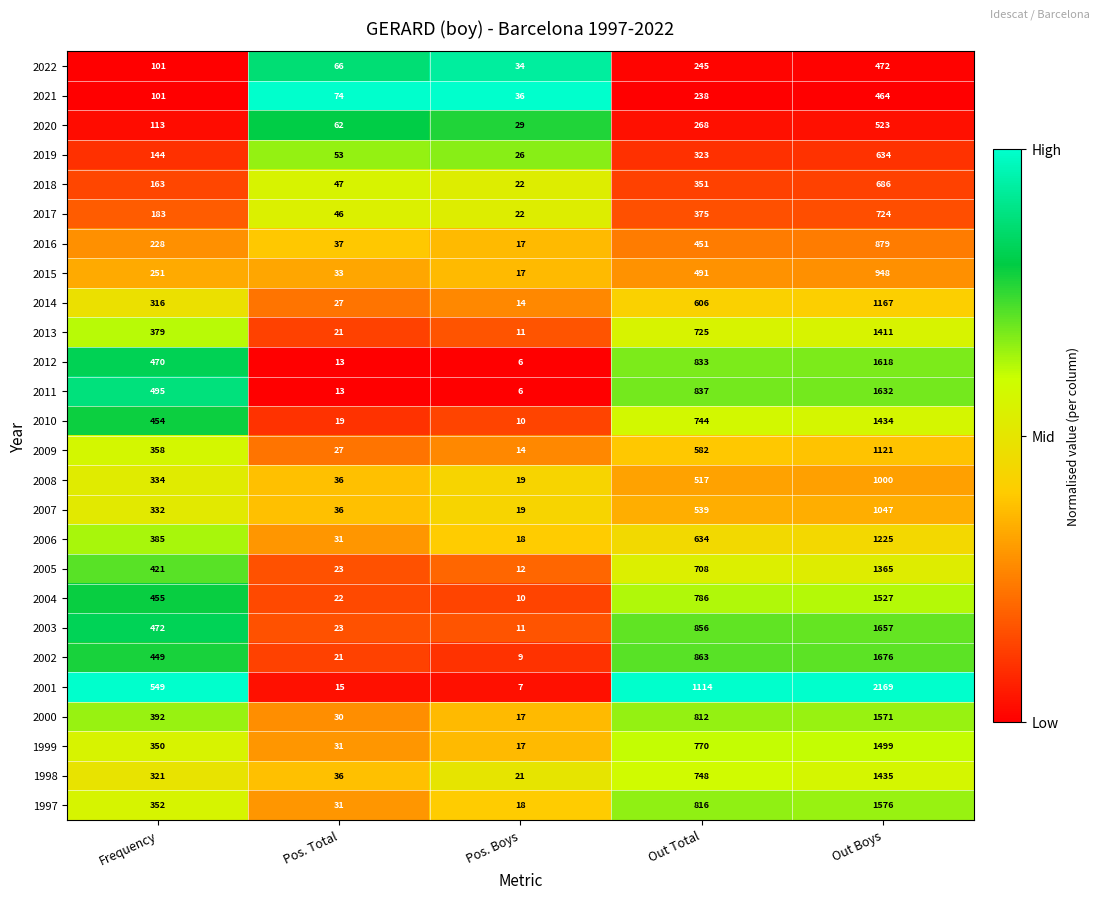

Between Pos. Boys and Out Total, which series saw the biggest shift?

2001